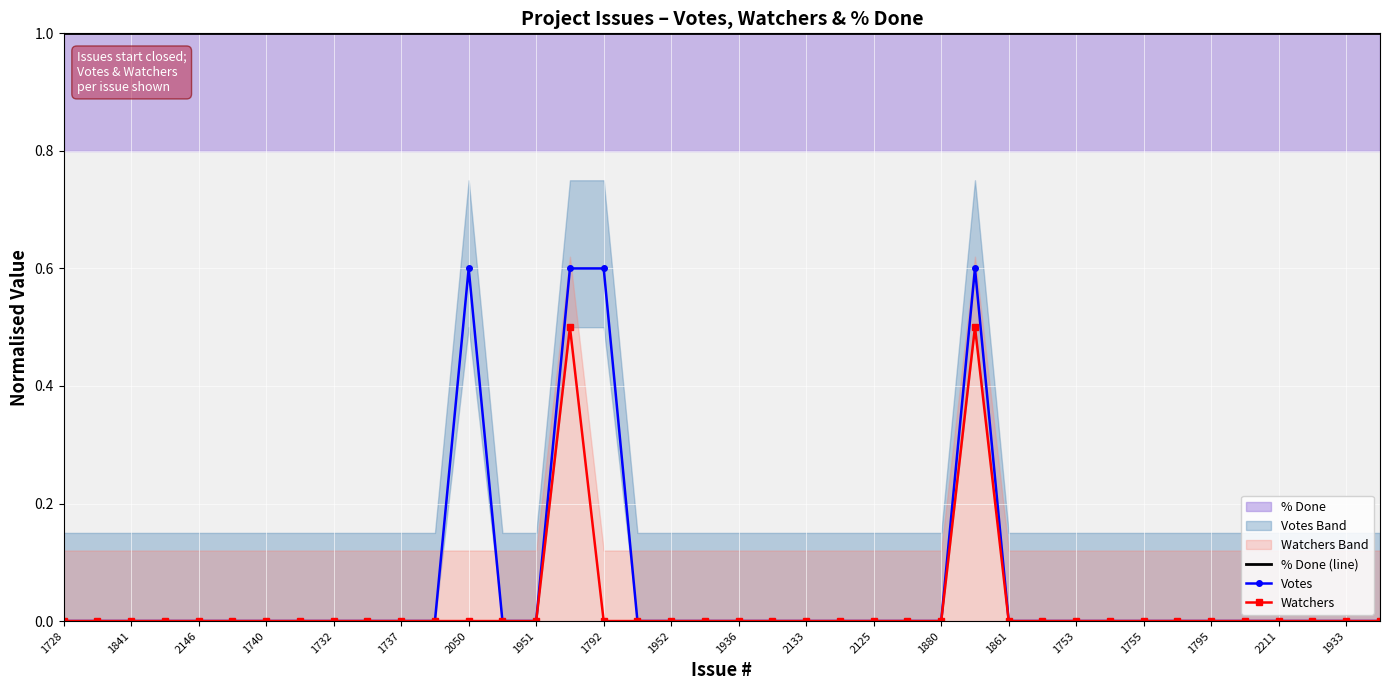

True or false: % Done (line) has a value of 1.0 at 2211.

True